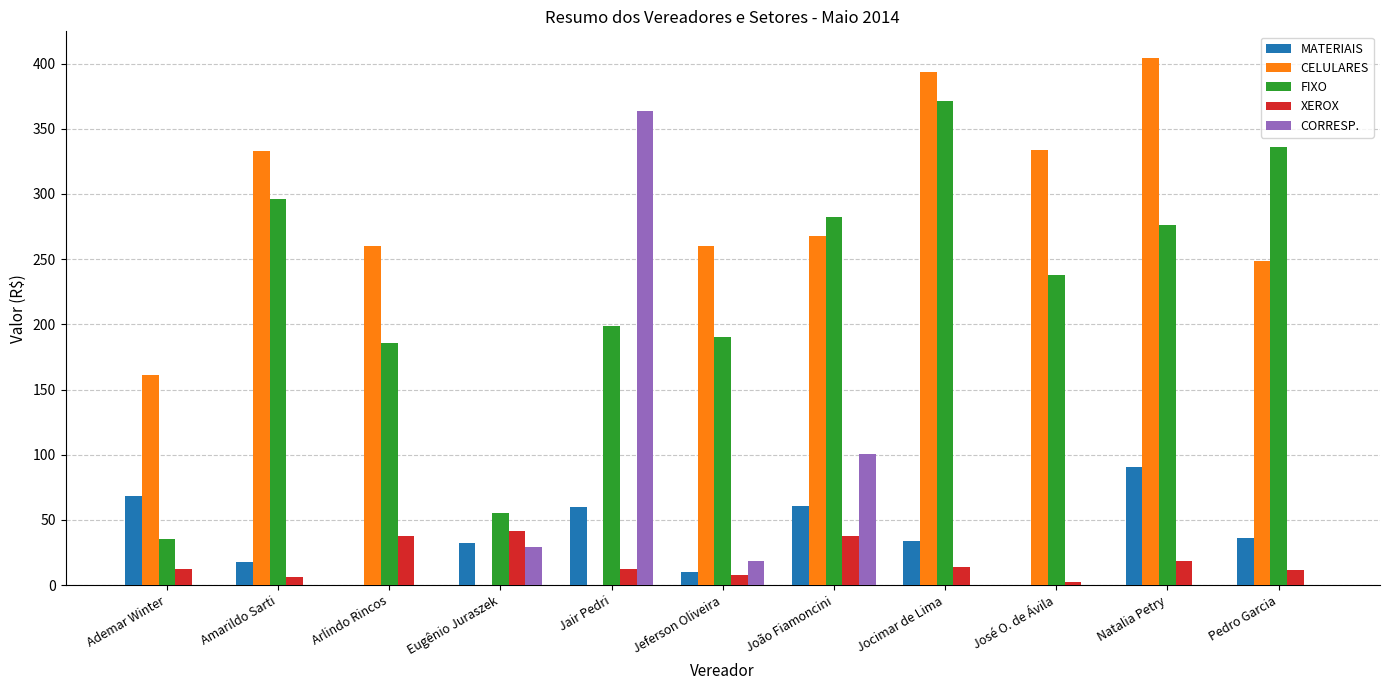

What is the sum of all CORRESP. values?

512.0